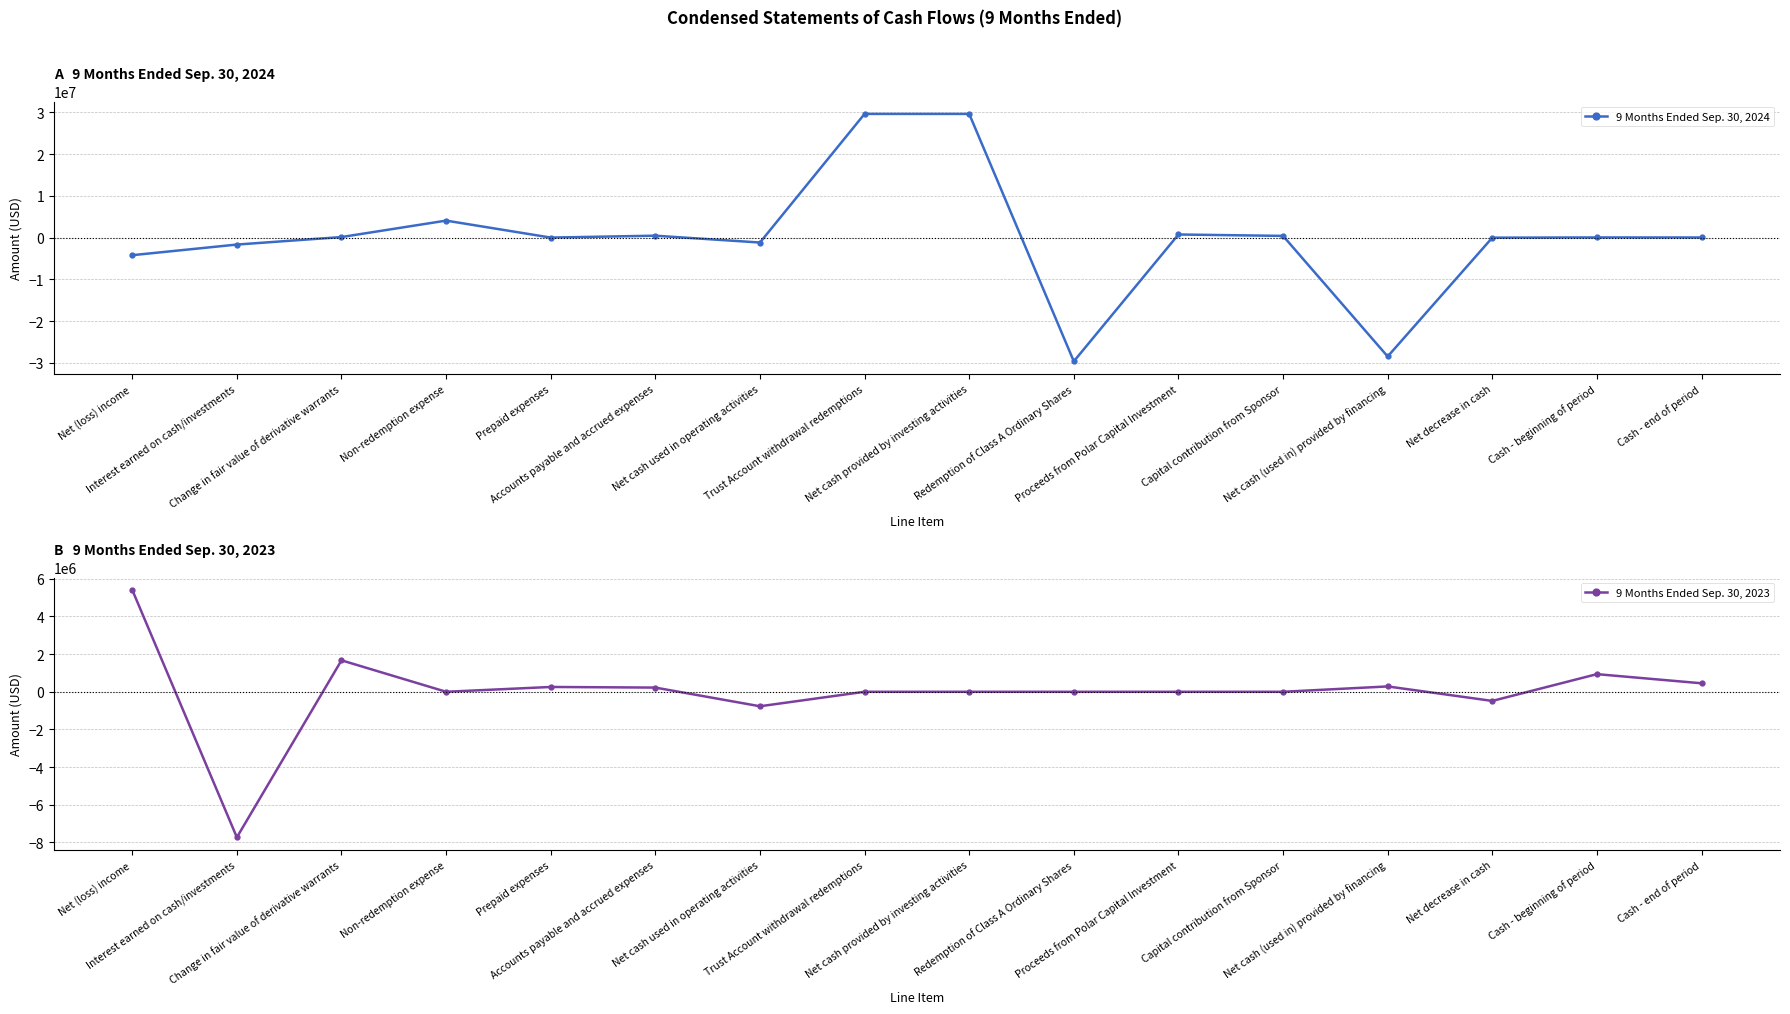

What is the lowest value of the 9 Months Ended Sep. 30, 2024 series?

-29638365